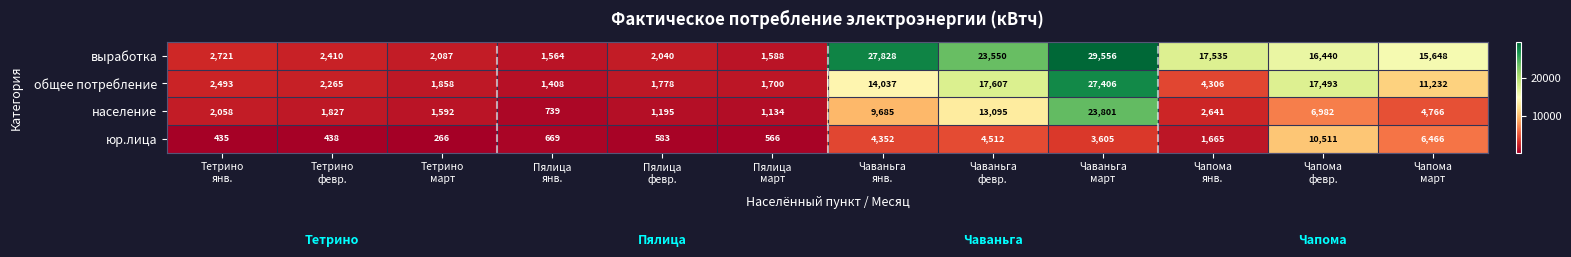

What is the smallest value displayed?

266